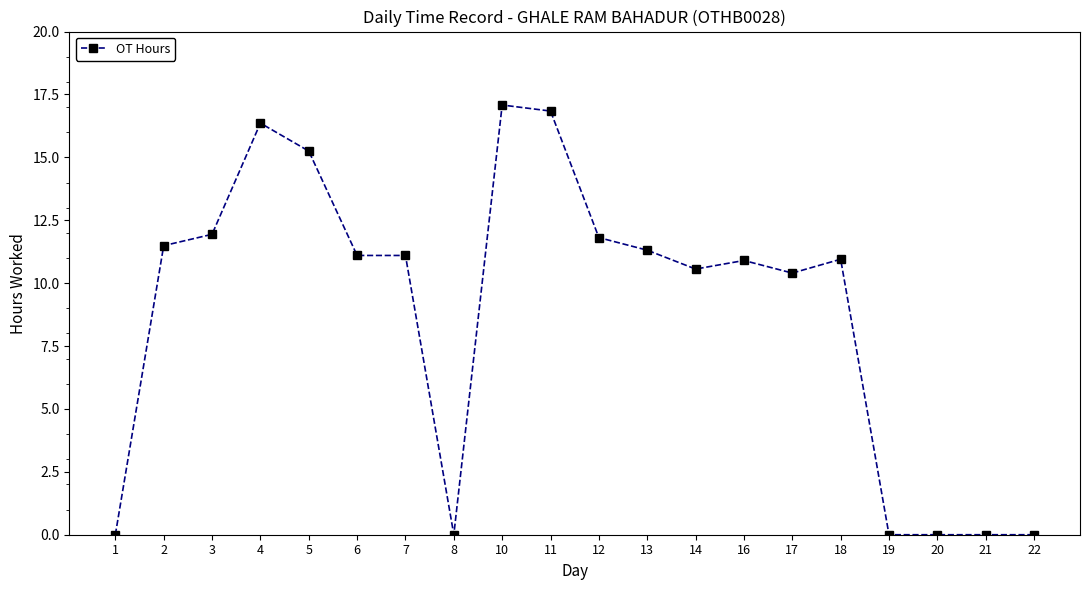

The chart shows a value of 16.8 at 11. True or false?

True